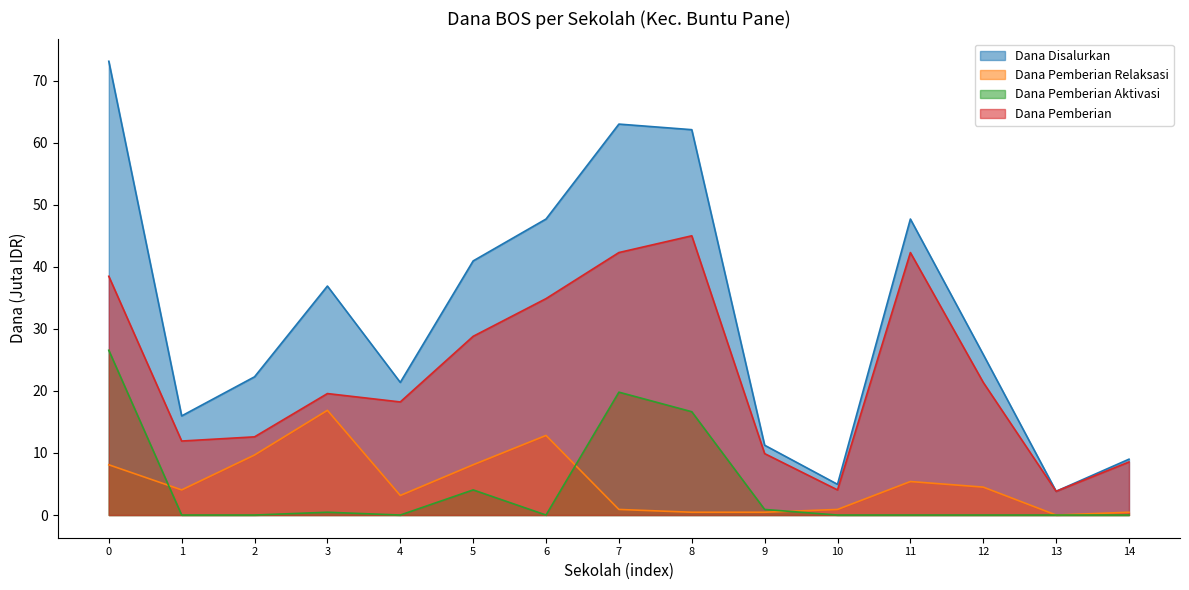

At which category is the sum across all series the highest?

0